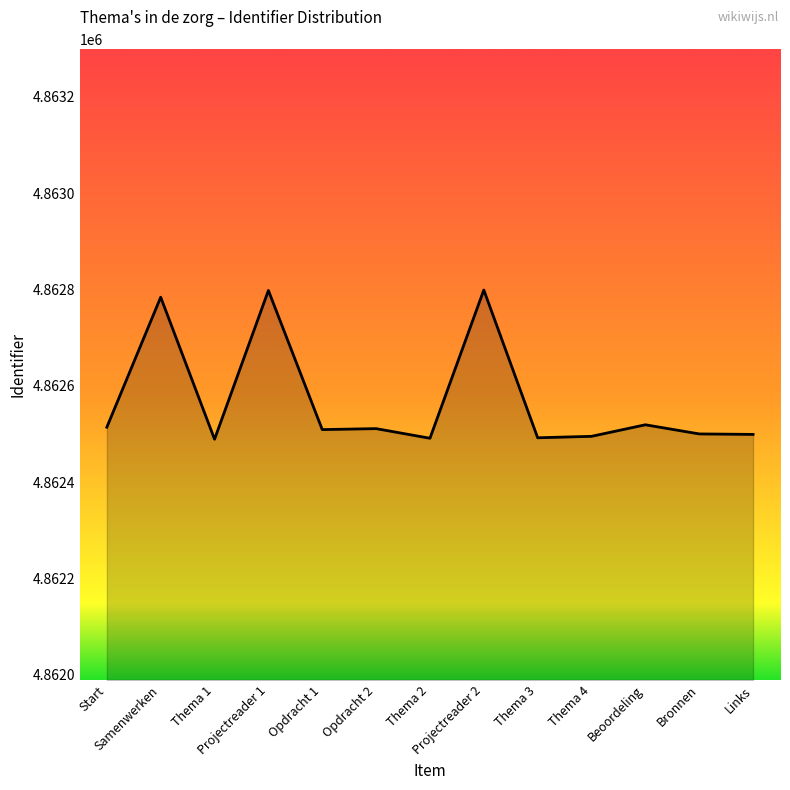

What is the minimum value shown in the chart?

4862489